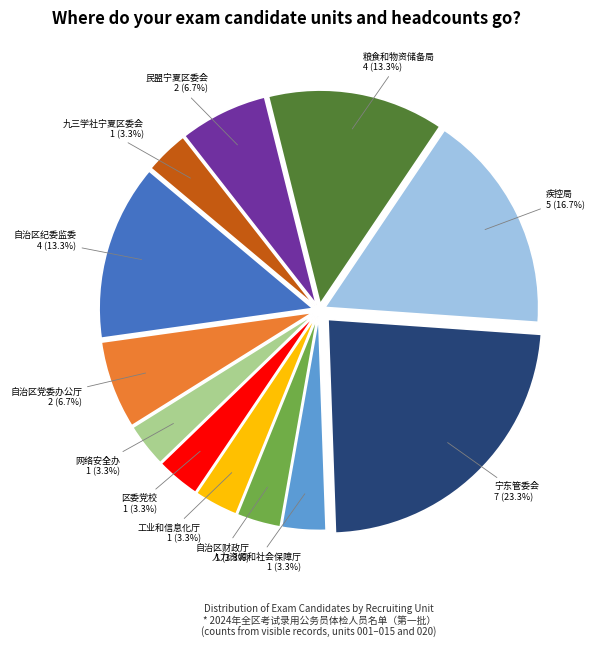

Is there a majority slice in this chart?

No